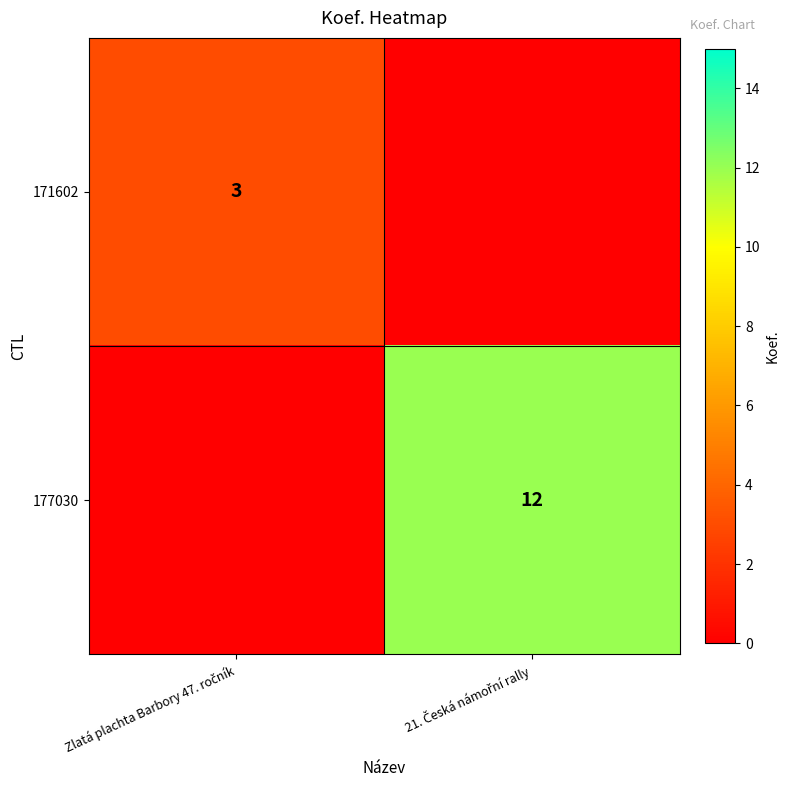

How many positive values does the 177030 series have?

1